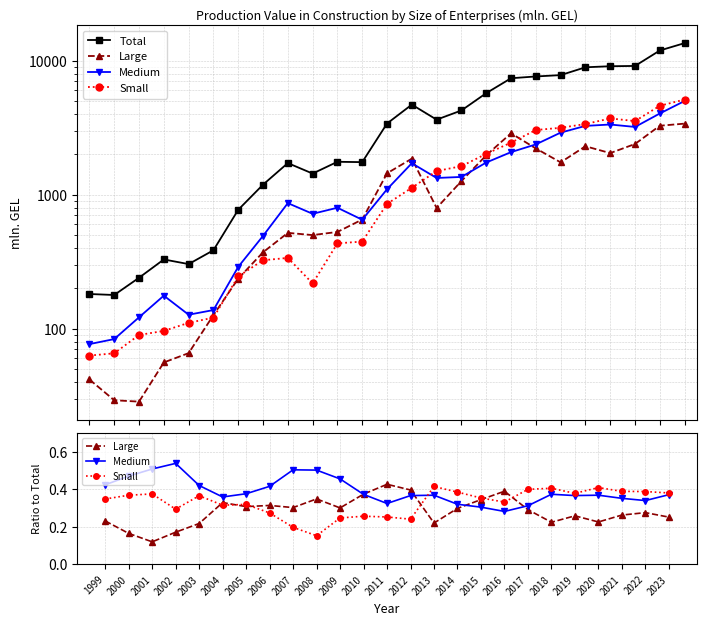

How many categories are shown in the chart?

25